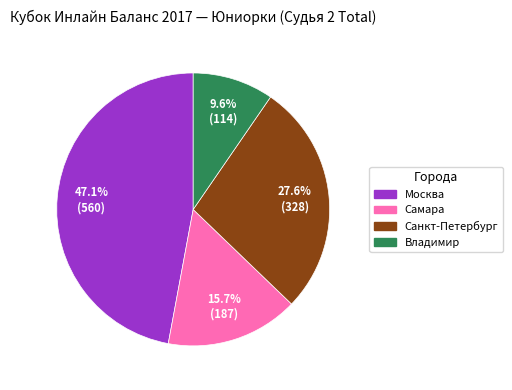

Is there any slice that represents more than half of the pie?

No